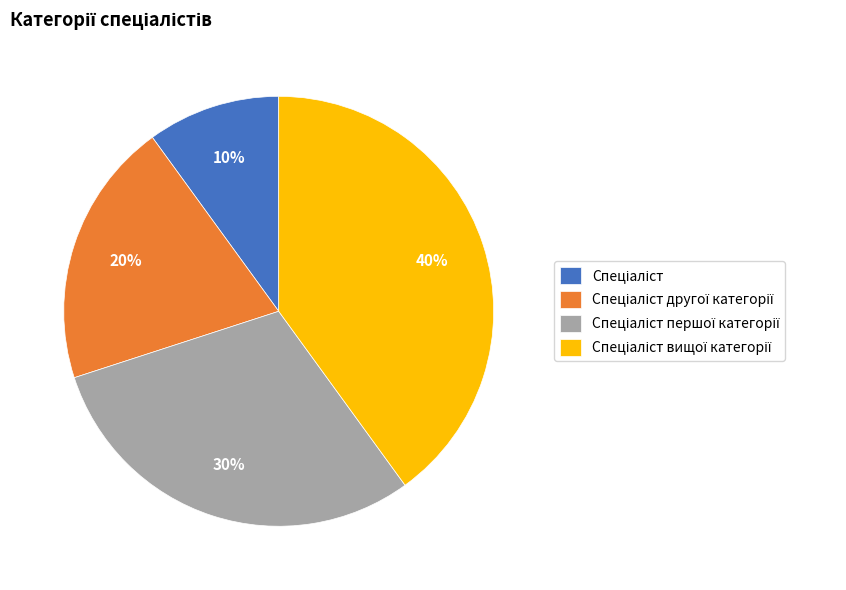

To the nearest percent, what is the average slice percentage?

25%